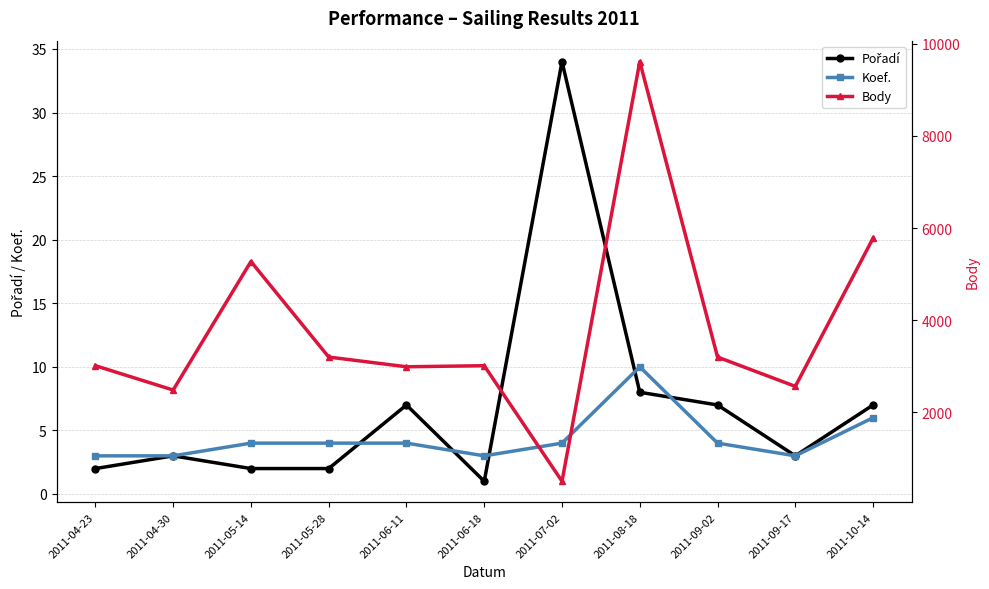

Which category has the lowest value across all series?

2011-06-18